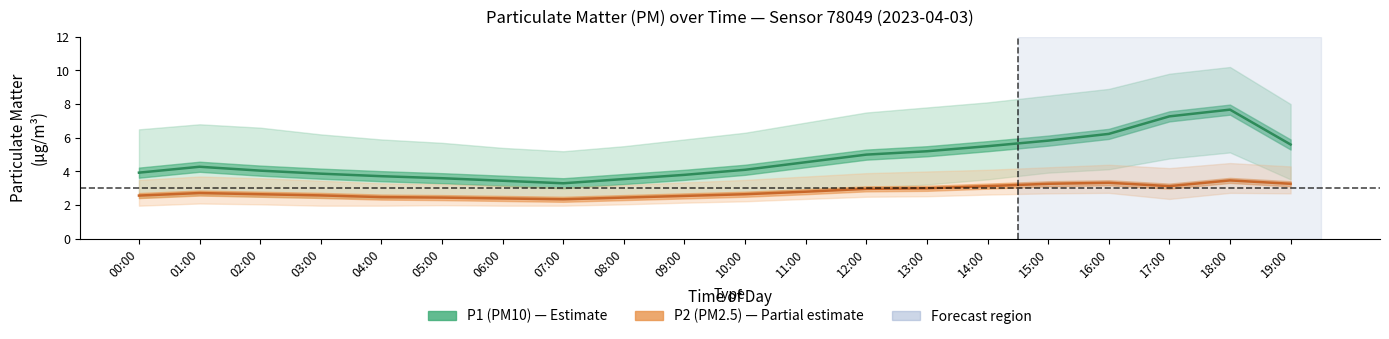

True or false: P1 (PM10) estimate and P2 (PM2.5) estimate cross at least once.

False